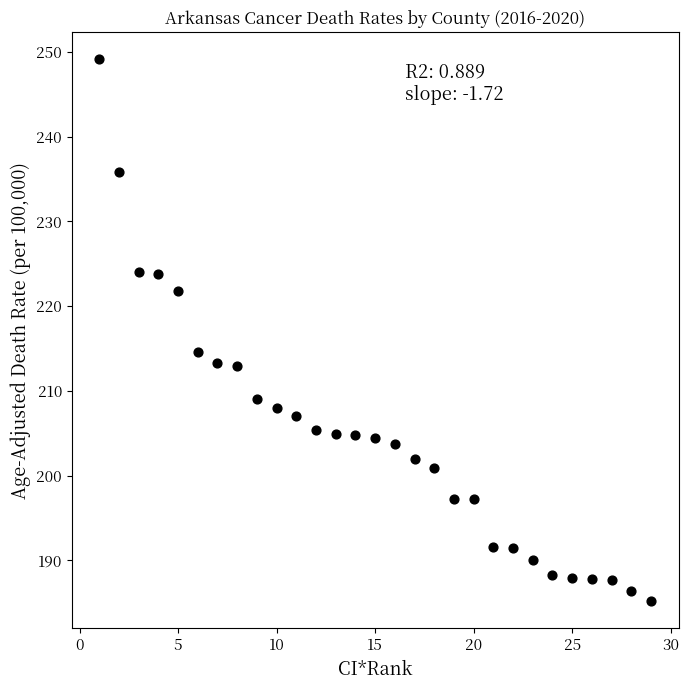

What is the range of Y values (max minus min)?

63.9